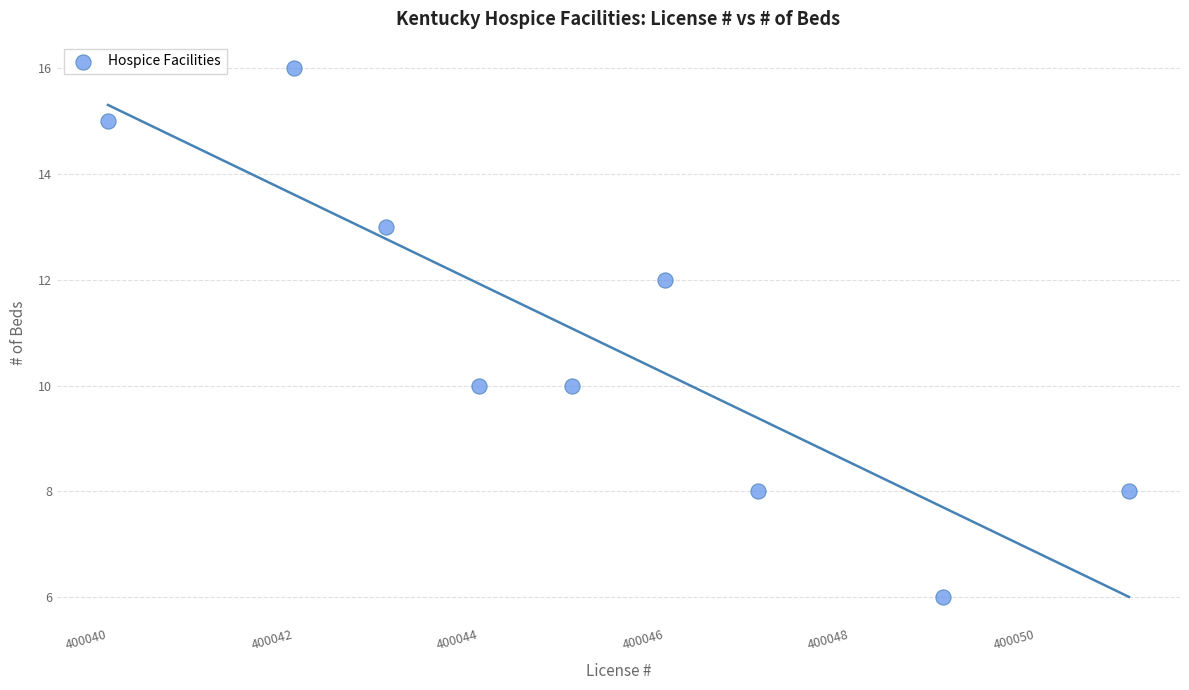

What is the range of X values (max minus min)?

11